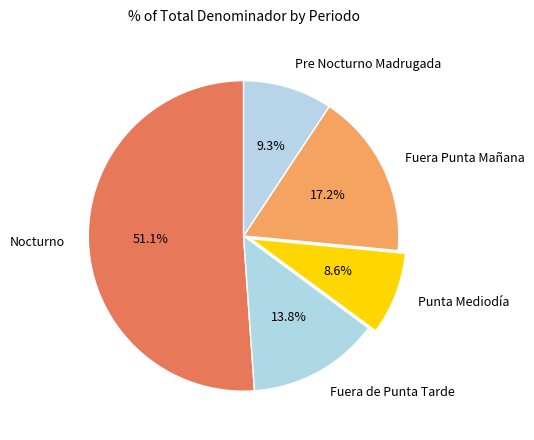

Which category accounts for the majority?

Nocturno